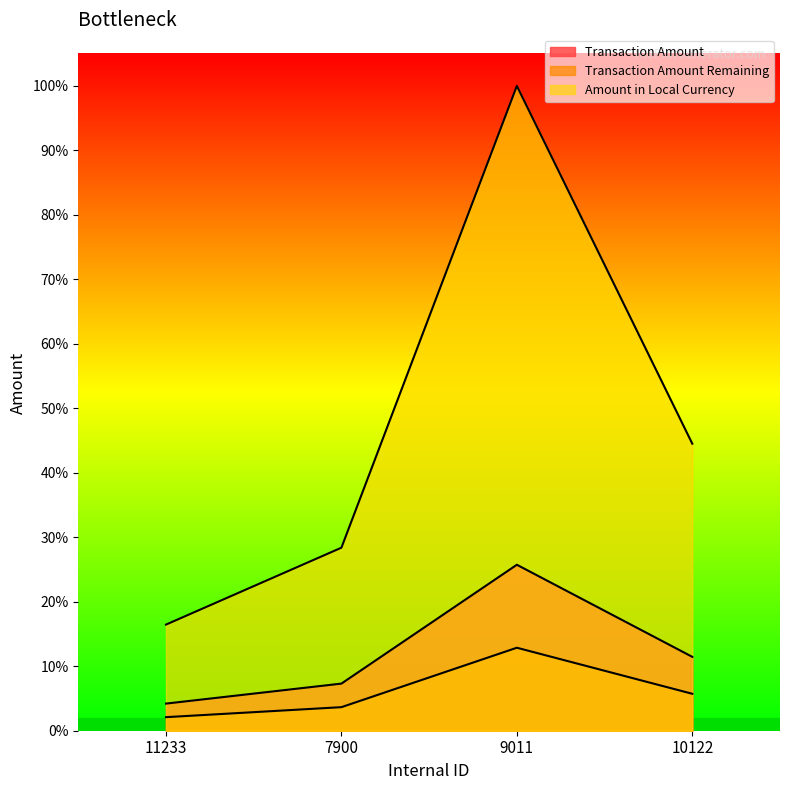

True or false: Amount in Local Currency and Transaction Amount Remaining intersect in this chart.

False